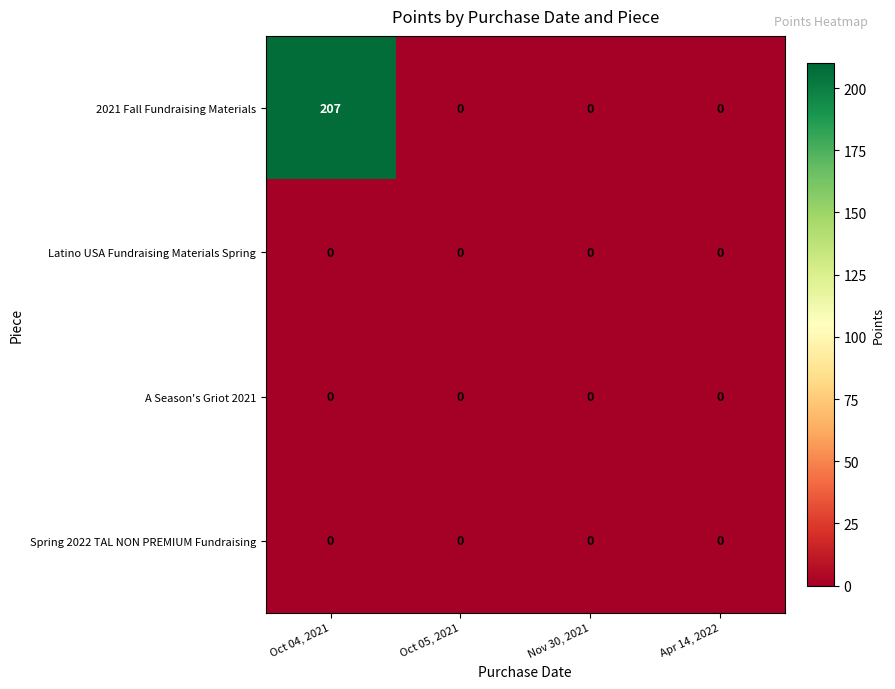

Reading right to left, extract all data points from this chart.

2021 Fall Fundraising Materials: Apr 14, 2022=0	Nov 30, 2021=0	Oct 05, 2021=0	Oct 04, 2021=207
Latino USA Fundraising Materials Spring: Apr 14, 2022=0	Nov 30, 2021=0	Oct 05, 2021=0	Oct 04, 2021=0
A Season's Griot 2021: Apr 14, 2022=0	Nov 30, 2021=0	Oct 05, 2021=0	Oct 04, 2021=0
Spring 2022 TAL NON PREMIUM Fundraising: Apr 14, 2022=0	Nov 30, 2021=0	Oct 05, 2021=0	Oct 04, 2021=0